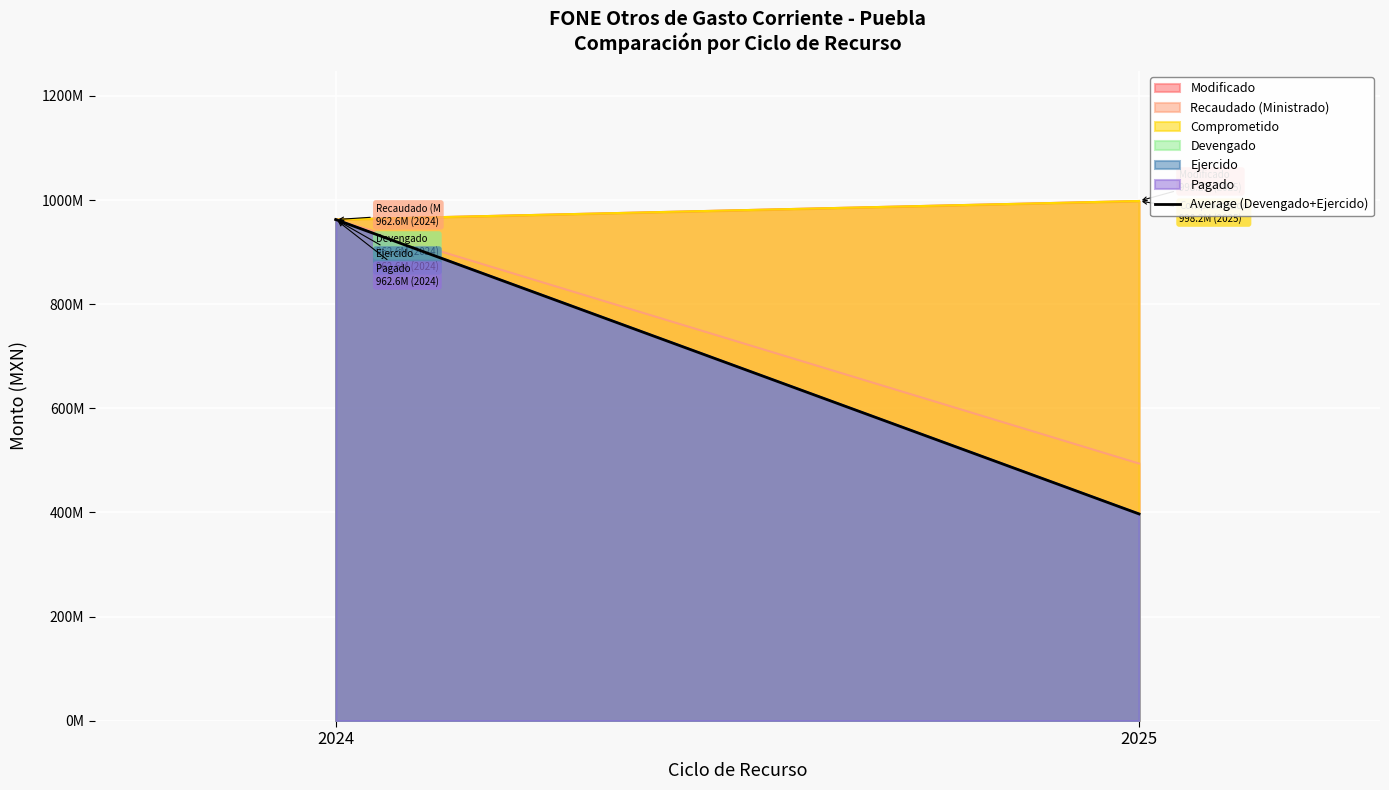

What is the smallest value displayed?

397169223.8